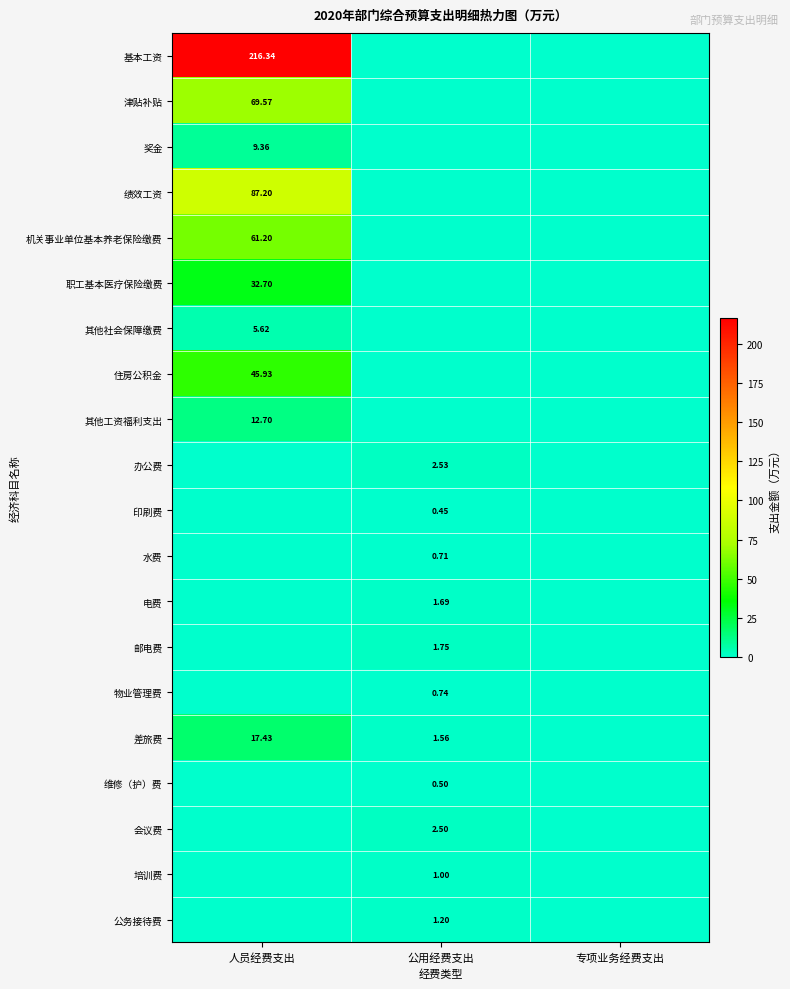

At 人员经费支出, list the series in order from largest to smallest.

基本工资, 绩效工资, 津贴补贴, 机关事业单位基本养老保险缴费, 住房公积金, 职工基本医疗保险缴费, 差旅费, 其他工资福利支出, 奖金, 其他社会保障缴费, 办公费, 印刷费, 水费, 电费, 邮电费, 物业管理费, 维修（护）费, 会议费, 培训费, 公务接待费